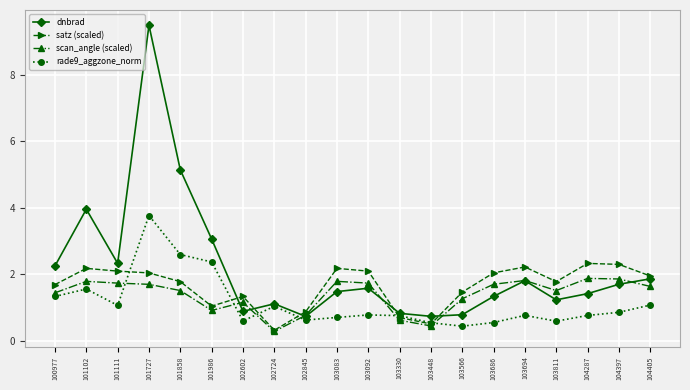

What is the difference between the rade9_aggzone_norm values at 103448 and 101986?

1.8